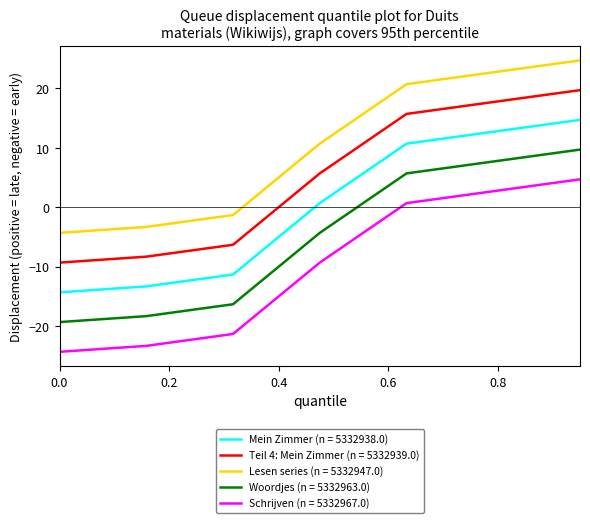

True or false: Mein Zimmer (n = 5332938.0) and Schrijven (n = 5332967.0) intersect in this chart.

False